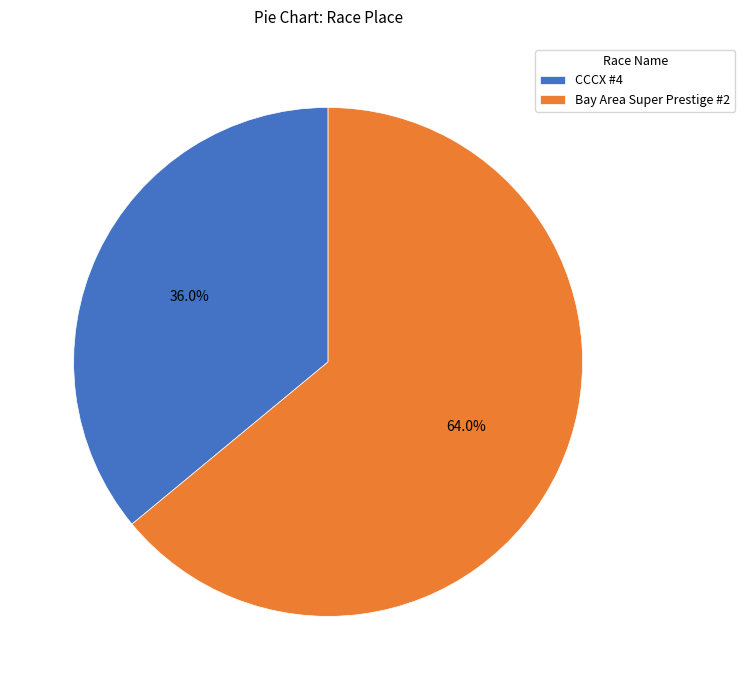

Which category has the biggest portion of the pie?

Bay Area Super Prestige #2